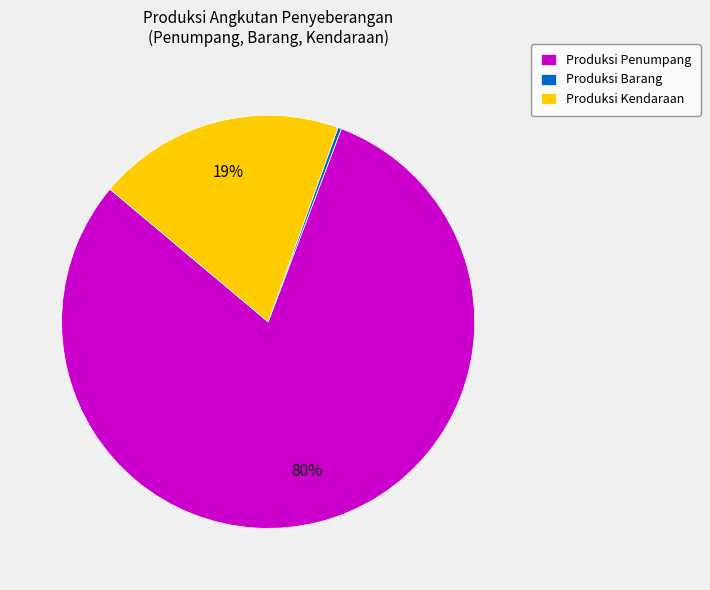

To the nearest percent, what is the average slice percentage?

33%